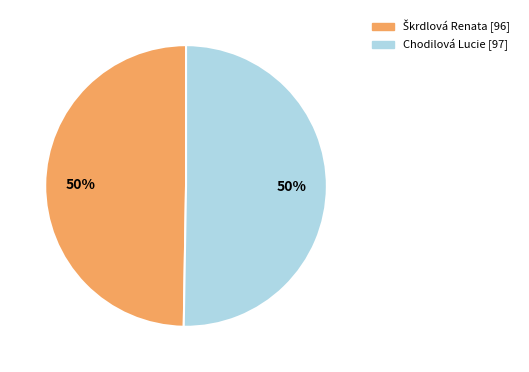

What percentage is the Chodilová Lucie slice, to the nearest percent?

50%